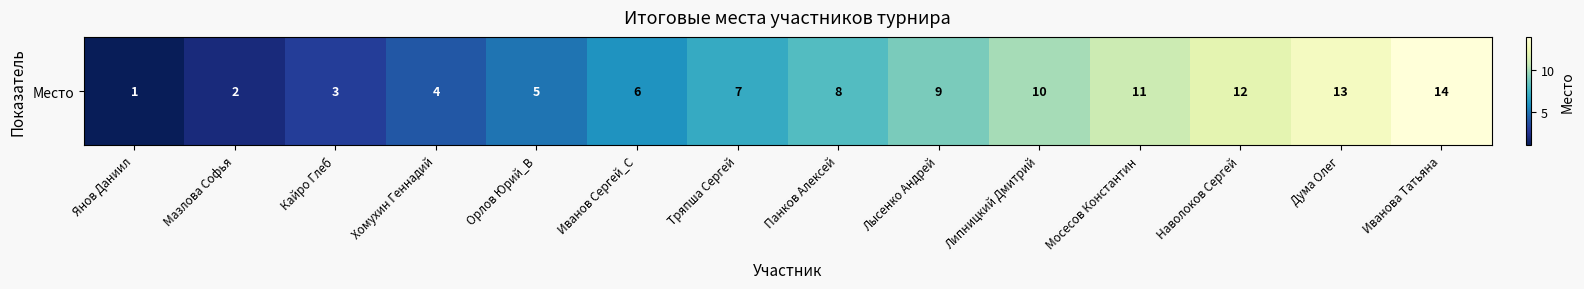

List the labels in order of value, smallest first.

Янов Даниил, Мазлова Софья, Кайро Глеб, Хомухин Геннадий, Орлов Юрий_В, Иванов Сергей_С, Тряпша Сергей, Панков Алексей, Лысенко Андрей, Липницкий Дмитрий, Мосесов Константин, Наволоков Сергей, Дума Олег, Иванова Татьяна